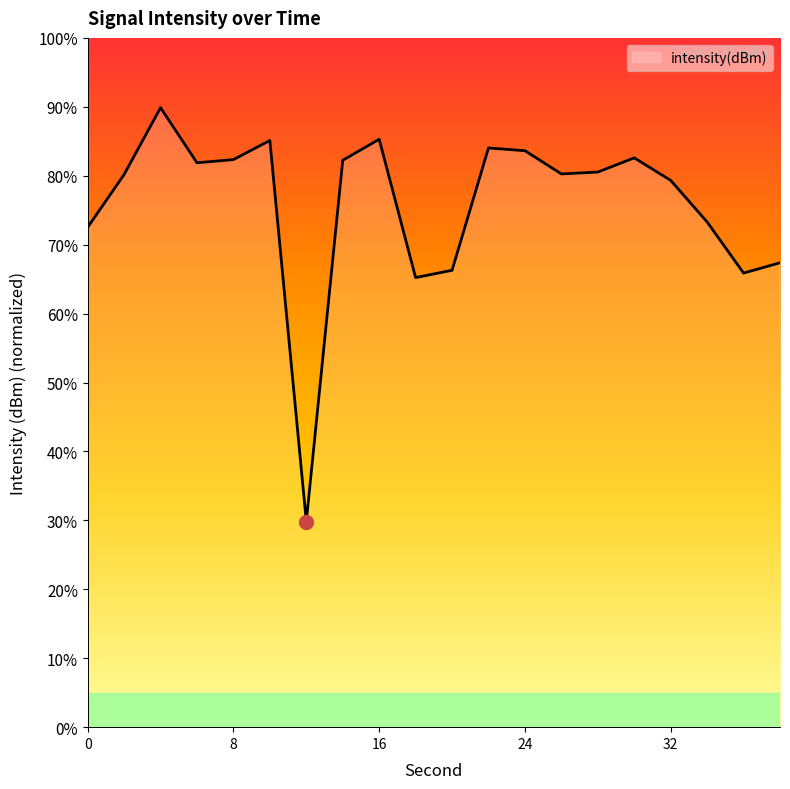

What is the difference between the maximum and minimum values?

60.0